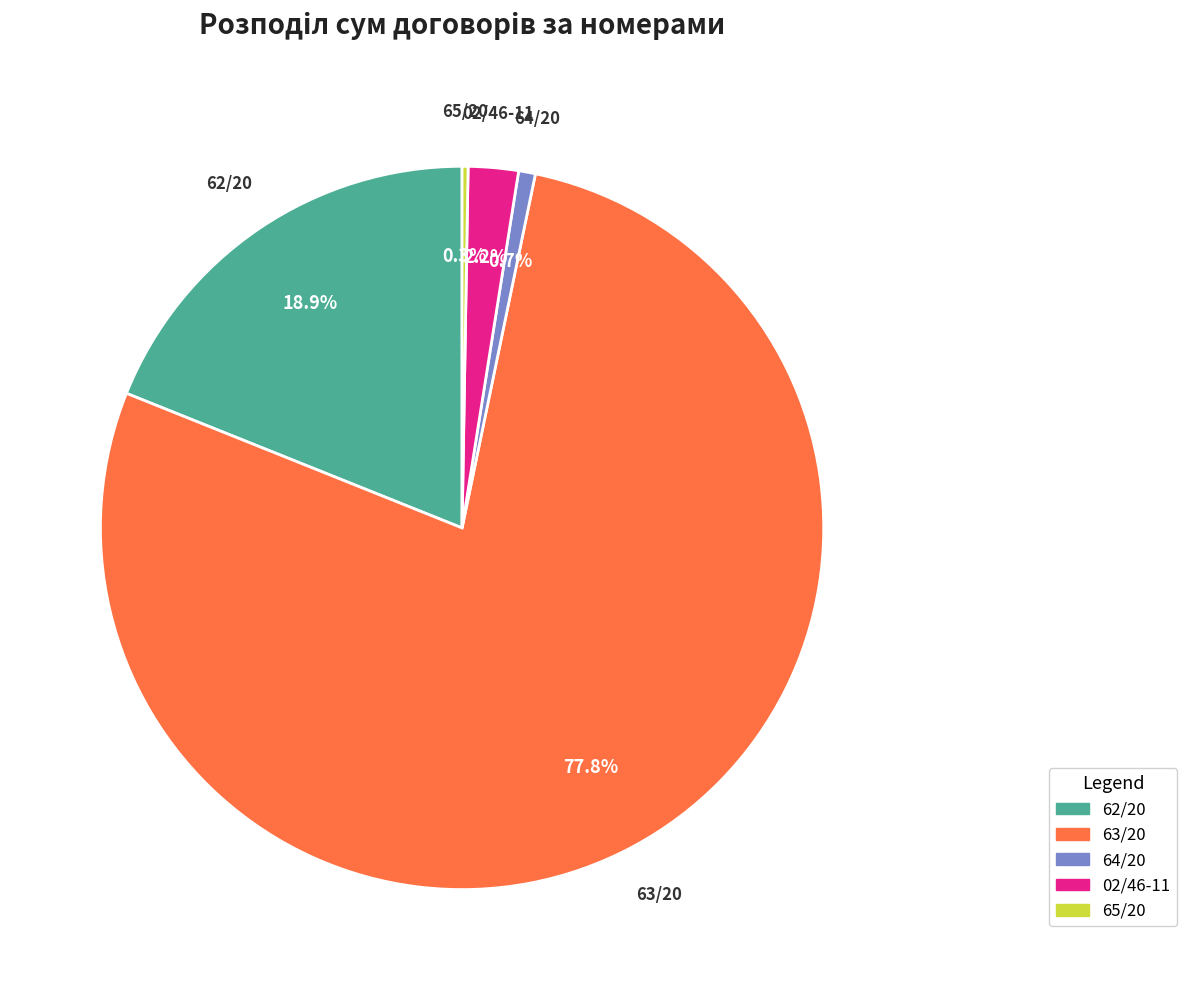

To the nearest percent, what is the average slice percentage?

20%